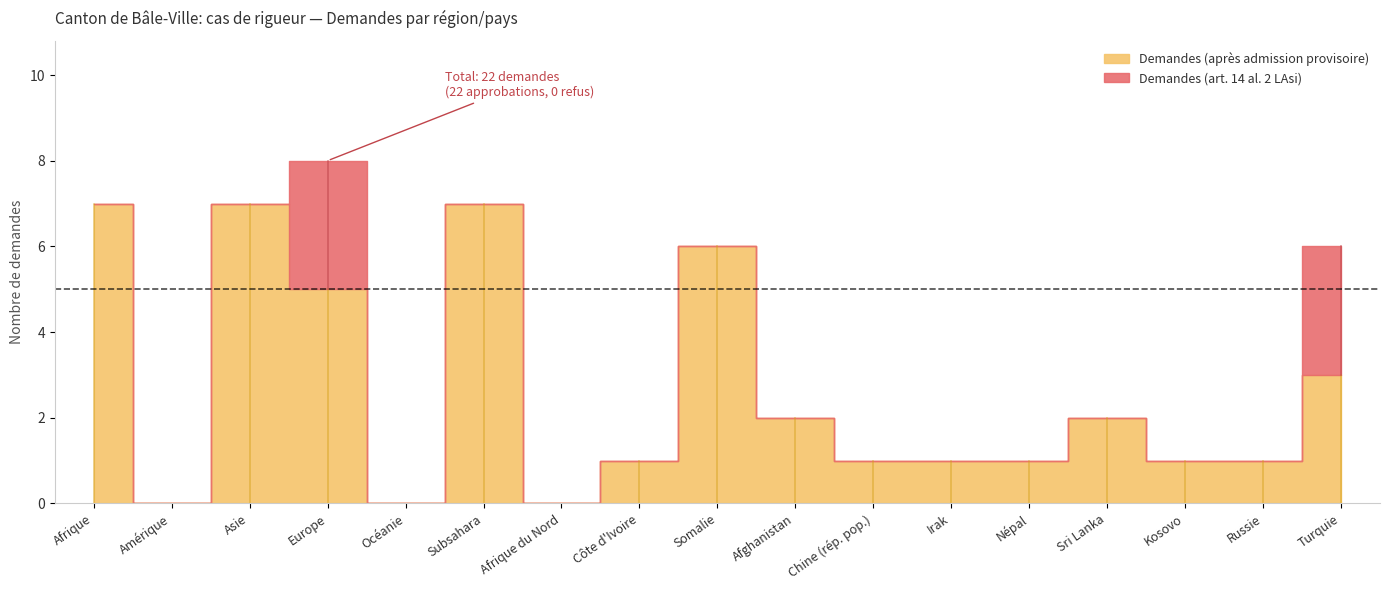

Reading left to right, list all the values displayed in this chart.

Demandes (art. 14): 0	0	0	3	0	0	0	0	0	0	0	0	0	0	0	0	3
Demandes (après admission): 7	0	7	5	0	7	0	1	6	2	1	1	1	2	1	1	3